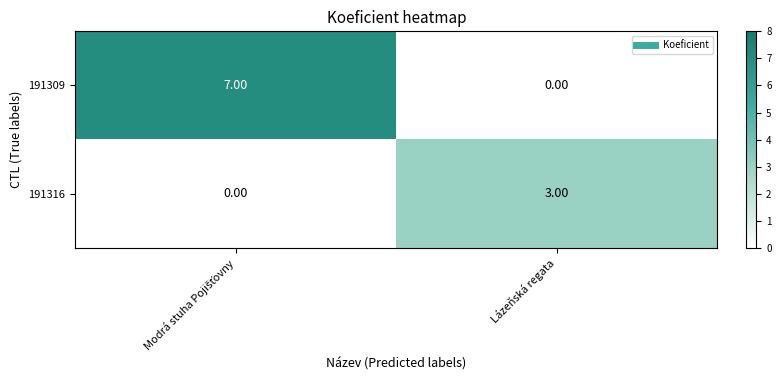

Which series has the widest spread of values?

191309